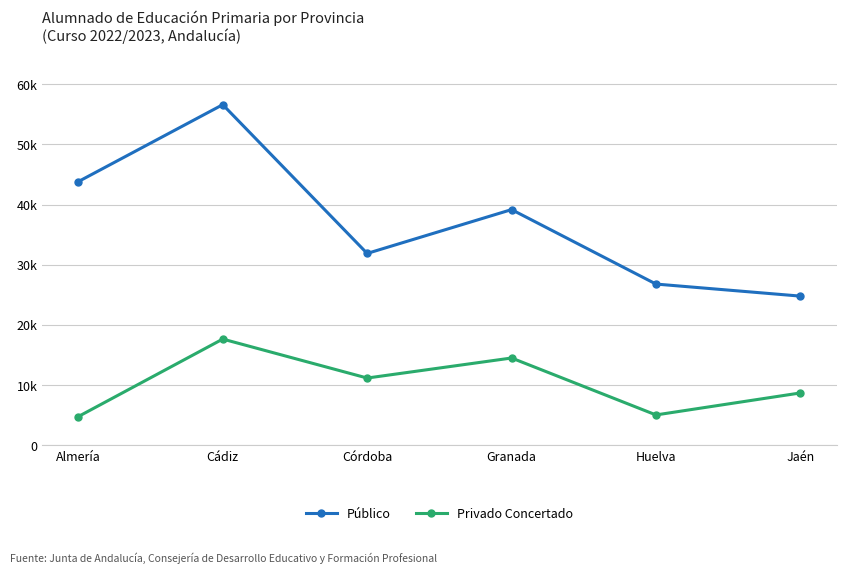

What is the label of the 2nd point from the right?

Huelva